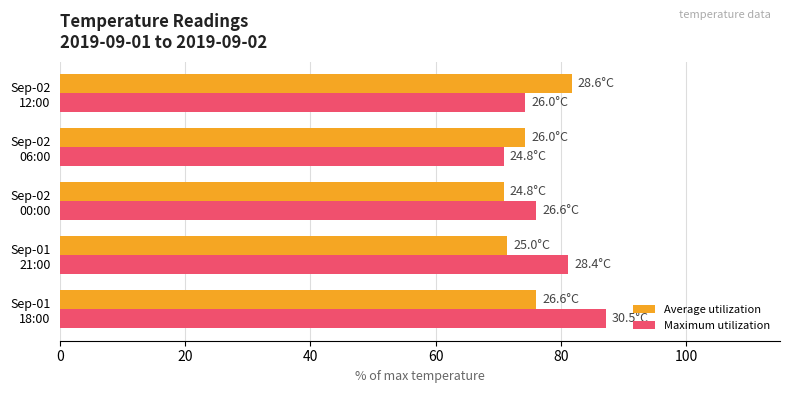

Which series has the largest range (max minus min)?

Maximum utilization